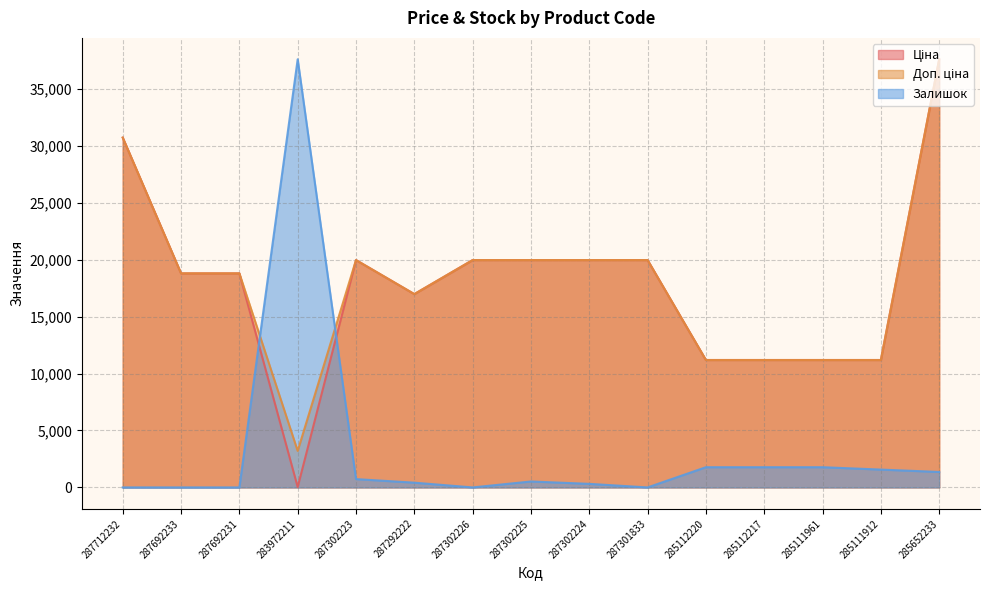

The value of Залишок at 285111961 is 1775.3. True or false?

True